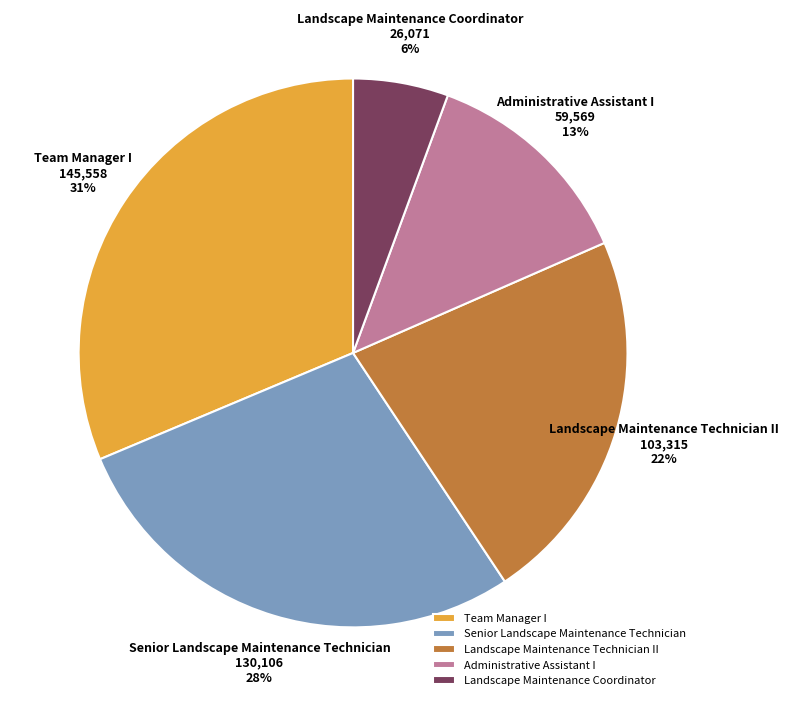

Is there any slice that represents more than half of the pie?

No